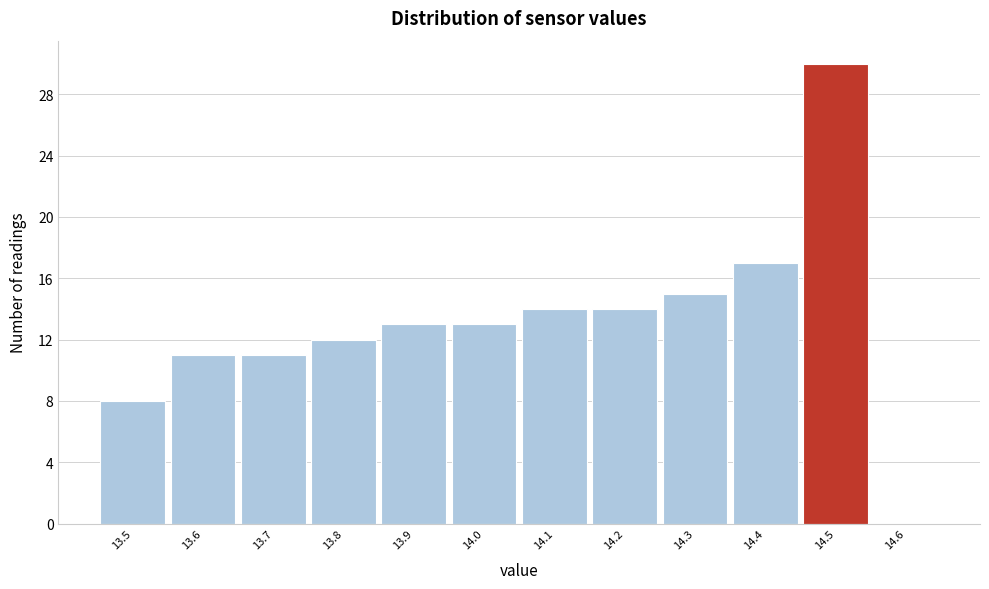

Reading left to right, list every bar in this chart as the range it spans on the x-axis followed by its height. The values are not printed on the chart, so give them approximately, as read against the axis.

13.45 to 13.55: 8
13.55 to 13.65: 11
13.65 to 13.75: 11
13.75 to 13.85: 12
13.85 to 13.95: 13
13.95 to 14.05: 13
14.05 to 14.15: 14
14.15 to 14.25: 14
14.25 to 14.35: 15
14.35 to 14.45: 17
14.45 to 14.55: 30
14.55 to 14.65: 0